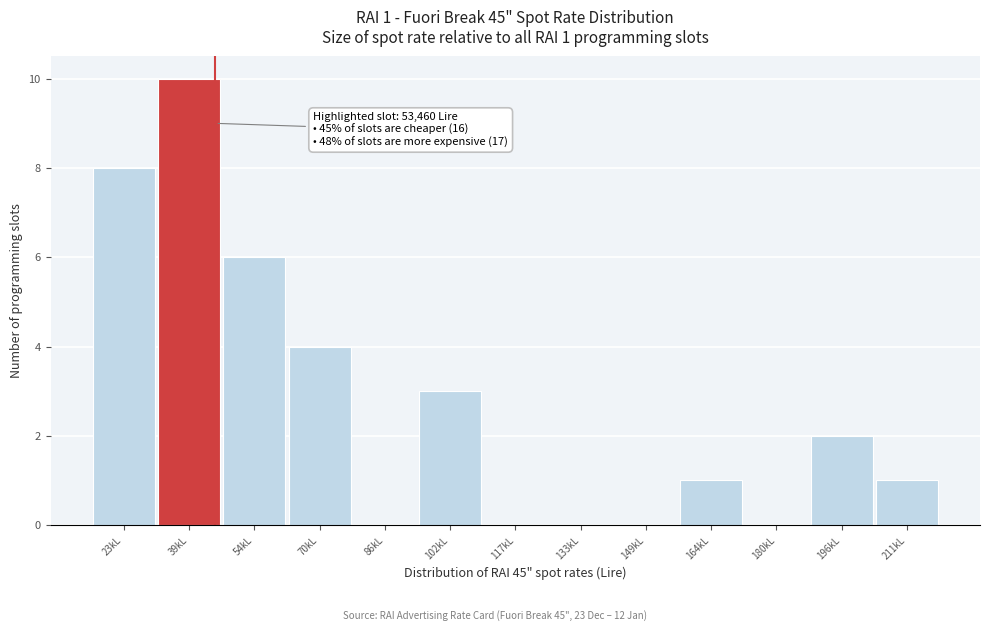

Reading left to right, transcribe all the data shown in this chart.

23kL=8	39kL=10	54kL=6	70kL=4	86kL=0	102kL=3	117kL=0	133kL=0	149kL=0	164kL=1	180kL=0	196kL=2	211kL=1